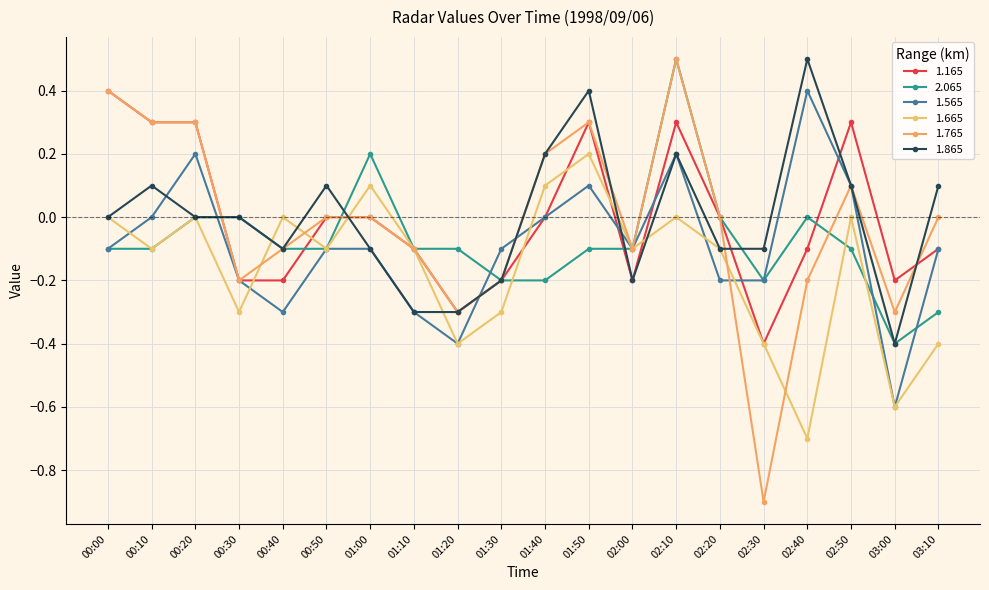

Where do 1.765 and 1.665 first cross each other?

00:30 and 00:40